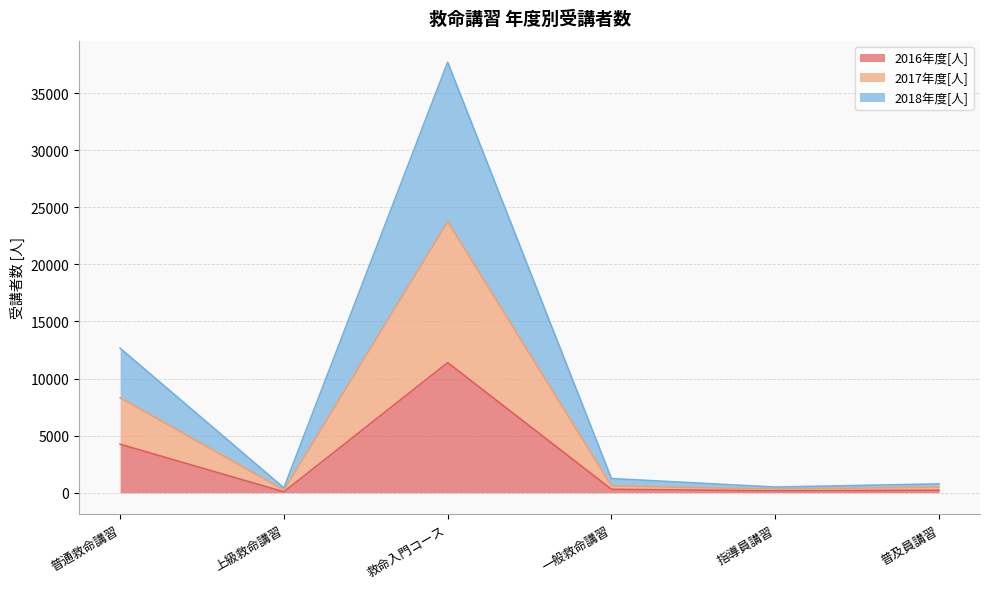

At which category is the sum across all series the highest?

救命入門コース